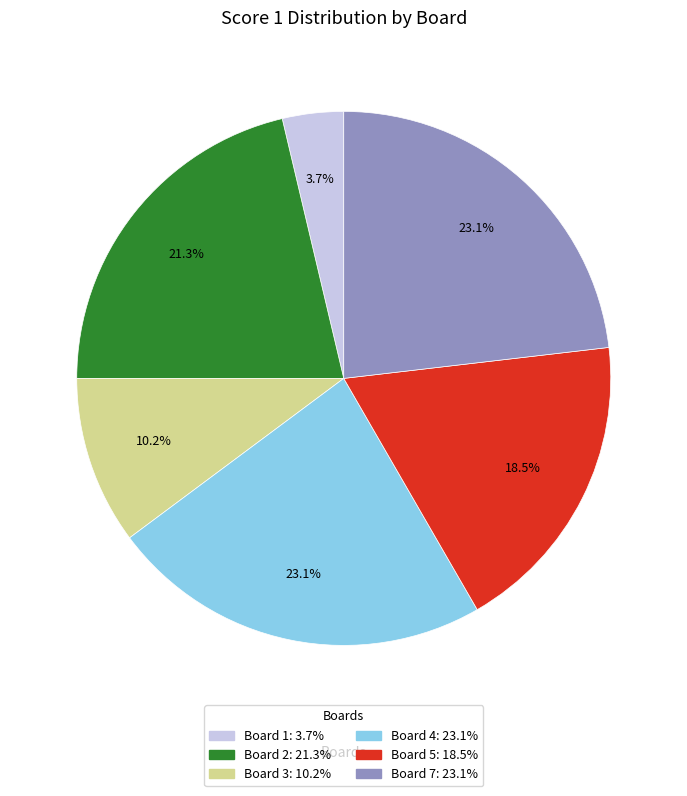

Does any single category account for the majority?

No